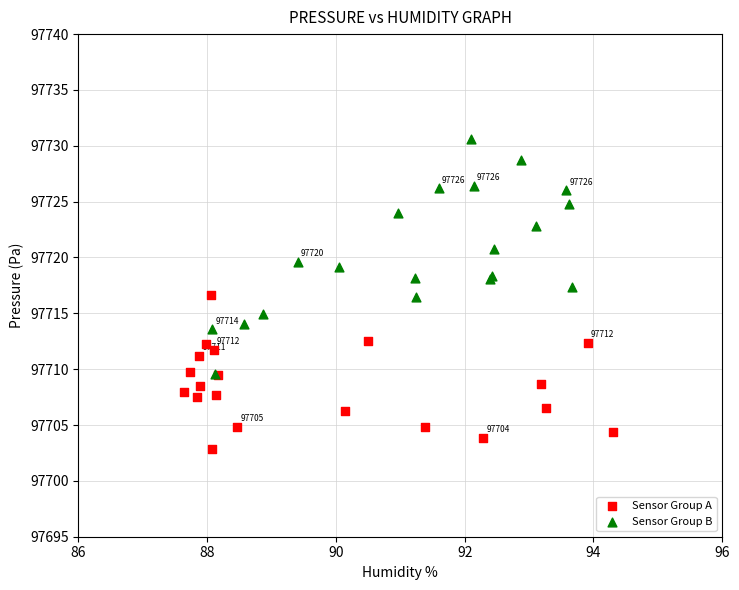

Which series has the widest spread of Y values?

Sensor Group B